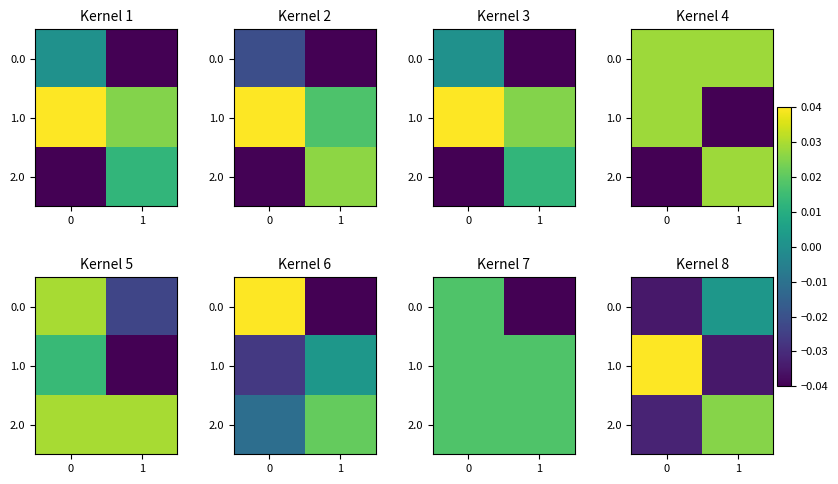

Is it true that 1.0 equals -0.0 at 1?

False